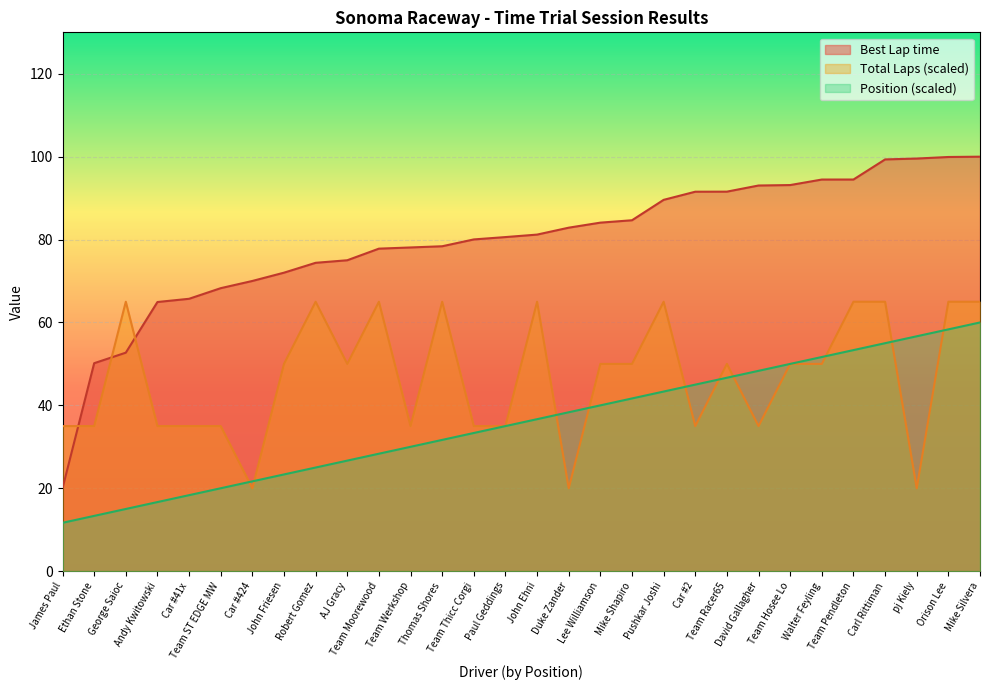

True or false: Total Laps has a value of 95.7 at Team Pendleton.

False